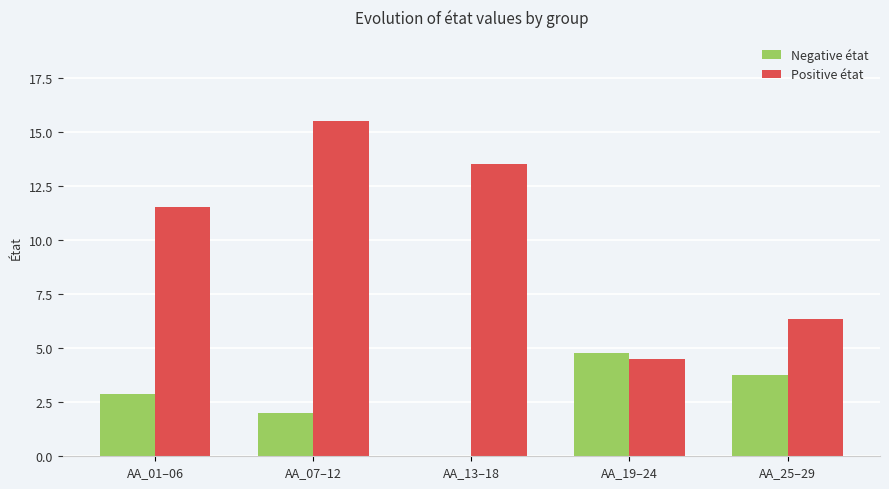

Reading left to right, transcribe all the data shown in this chart.

Negative état: 2.9	2.0	0.0	4.8	3.8
Positive état: 11.5	15.5	13.5	4.5	6.3